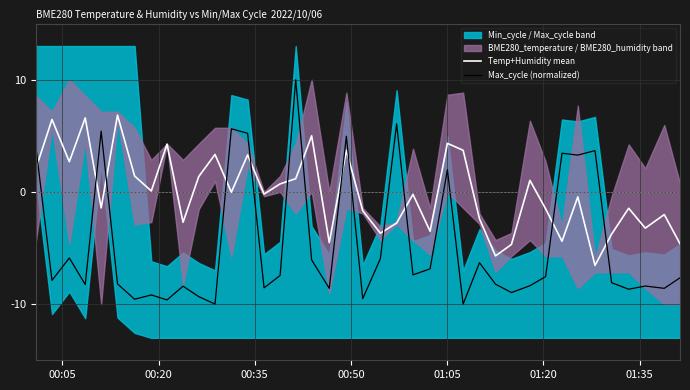

After their last crossing, which series has the higher values: Max_cycle (normalized) or Temp+Humidity mean?

Temp+Humidity mean